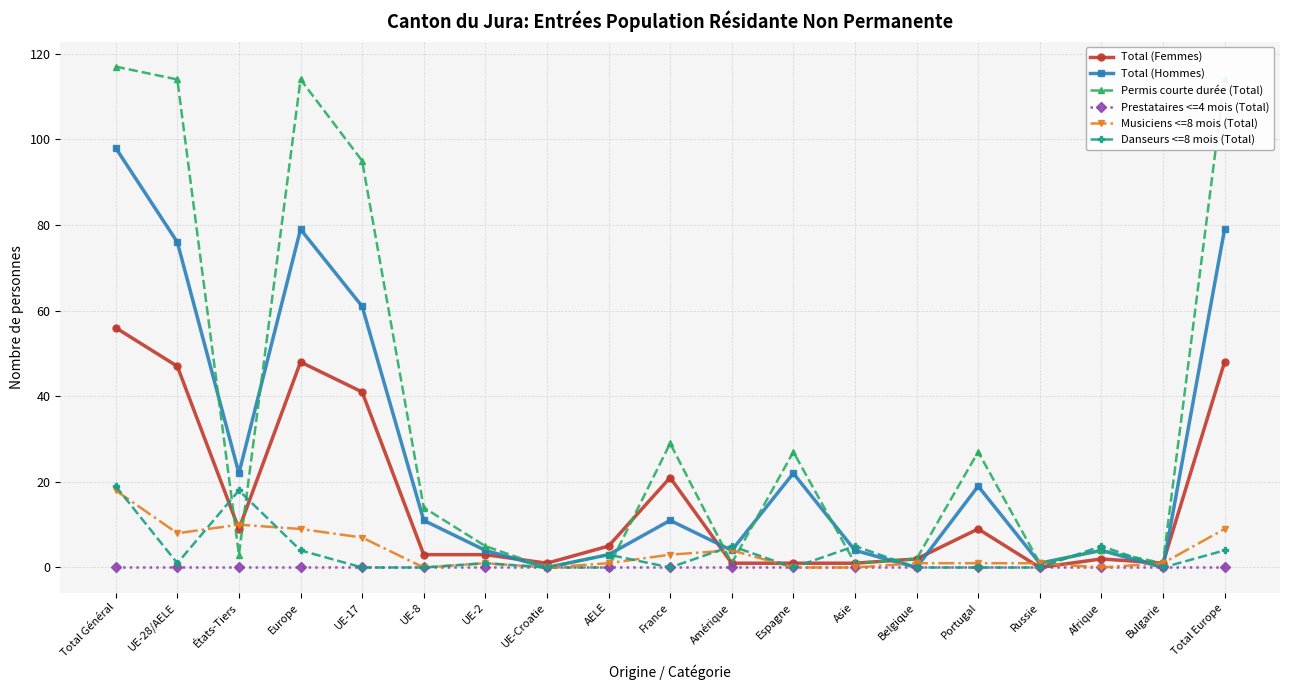

Where does the Danseurs <=8 mois (Total) series first go above 1?

Total Général